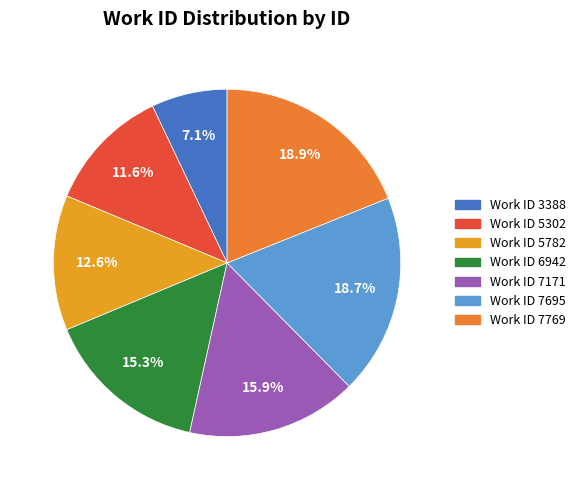

Is there any slice that represents more than half of the pie?

No